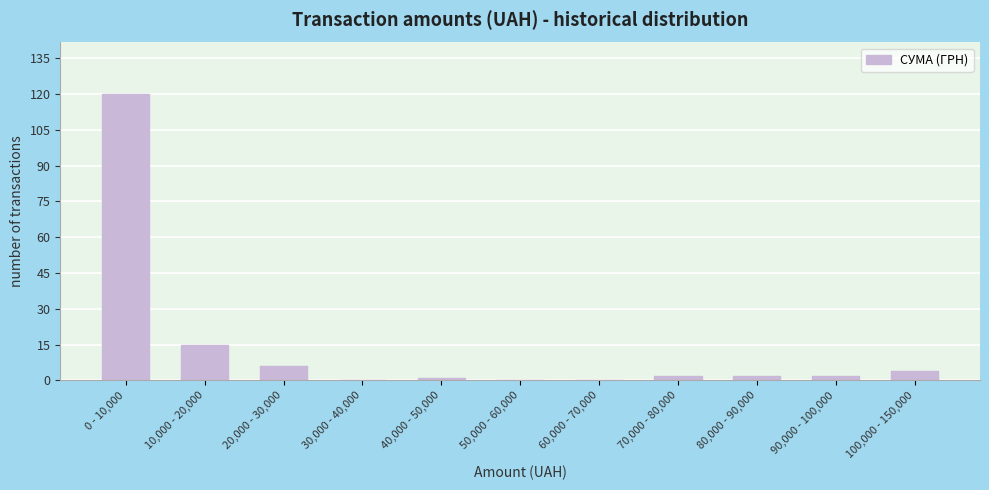

Reading left to right, list all the values displayed in this chart.

0 - 10,000=120	10,000 - 20,000=15	20,000 - 30,000=6	30,000 - 40,000=0	40,000 - 50,000=1	50,000 - 60,000=0	60,000 - 70,000=0	70,000 - 80,000=2	80,000 - 90,000=2	90,000 - 100,000=2	100,000 - 150,000=4